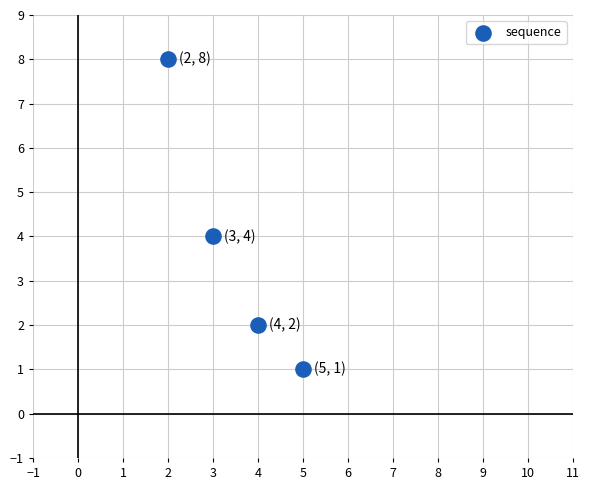

What is the average Y value?

4